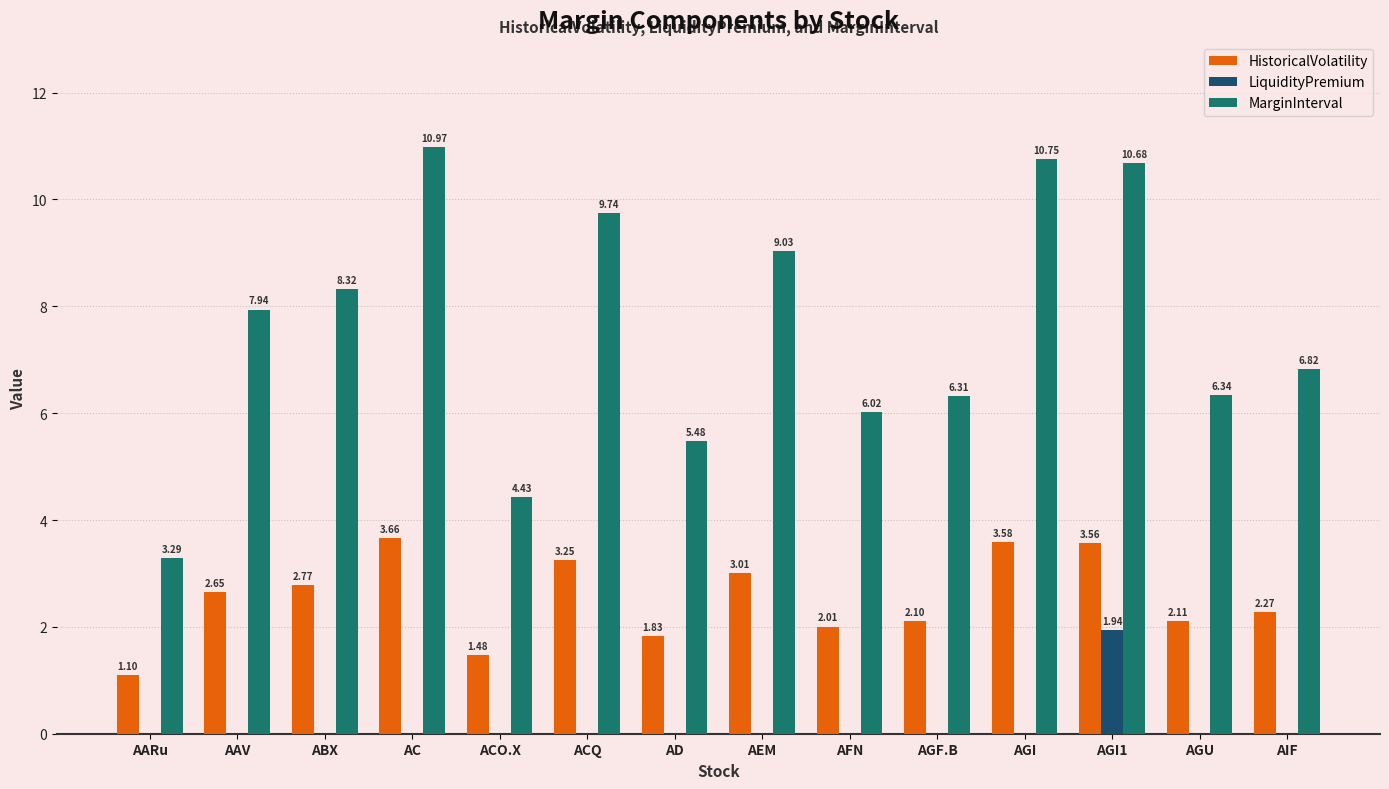

What is the total value across all series at AIF?

9.1